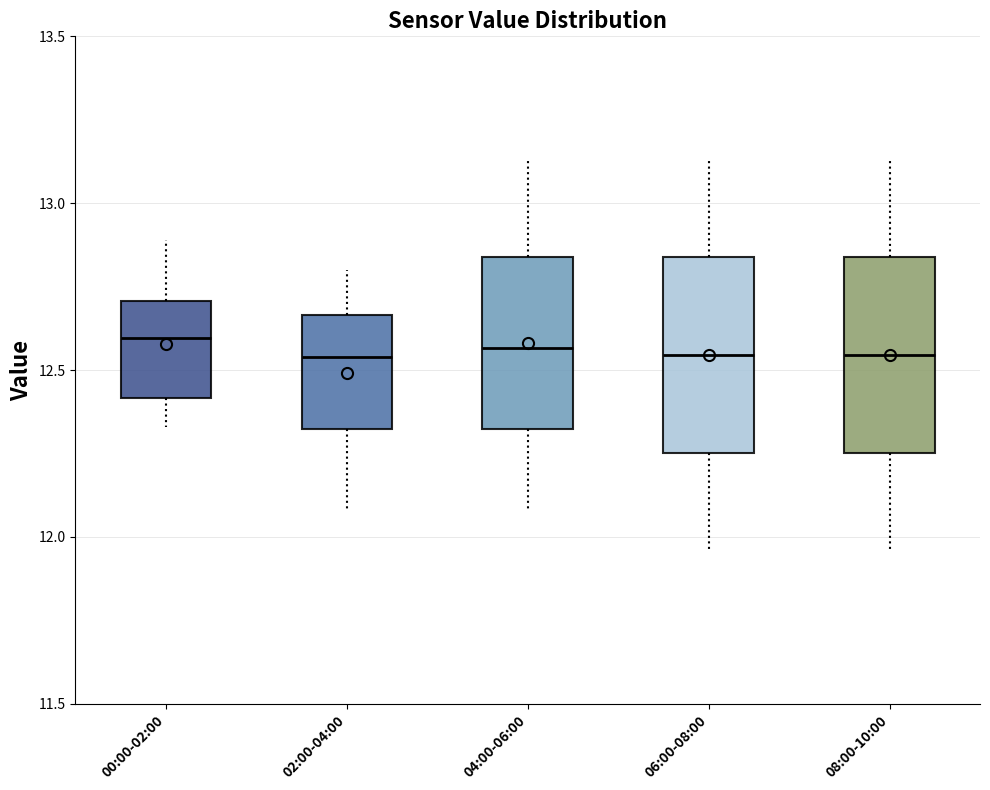

Reading left to right, transcribe this box plot: for each box, give where its median line is, the range the box spans, and where its two whiskers end, as read against the y-axis. The values are not printed on the chart, so give them approximately, as read against the axis.

00:00-02:00: median 12.60, box 12.40 to 12.70, whiskers 12.35 to 12.90
02:00-04:00: median 12.55, box 12.30 to 12.65, whiskers 12.10 to 12.80
04:00-06:00: median 12.55, box 12.30 to 12.85, whiskers 12.10 to 13.15
06:00-08:00: median 12.55, box 12.25 to 12.85, whiskers 11.95 to 13.15
08:00-10:00: median 12.55, box 12.25 to 12.85, whiskers 11.95 to 13.15